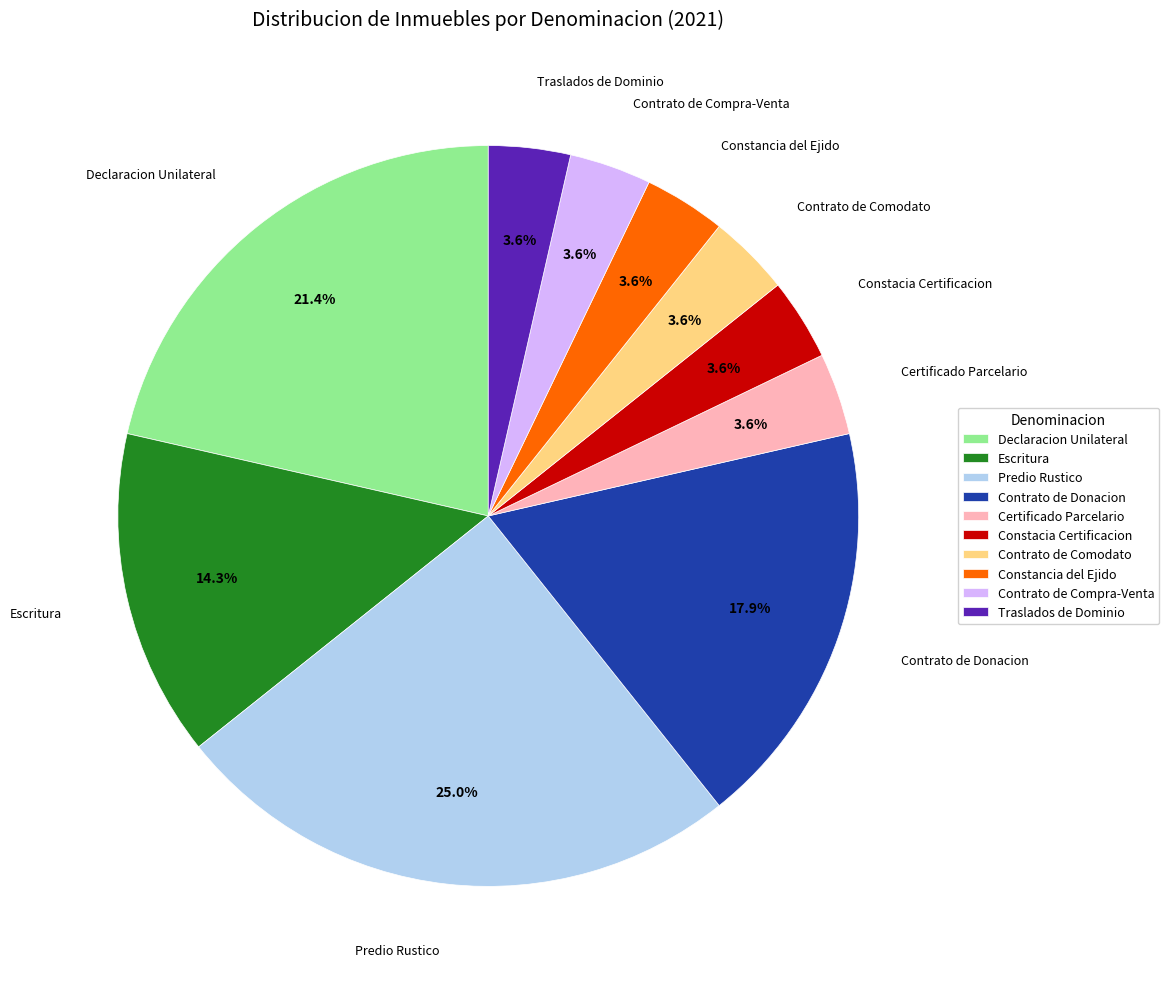

Approximately how many times larger is the value at Escritura compared to Contrato de Compra-Venta?

4.0